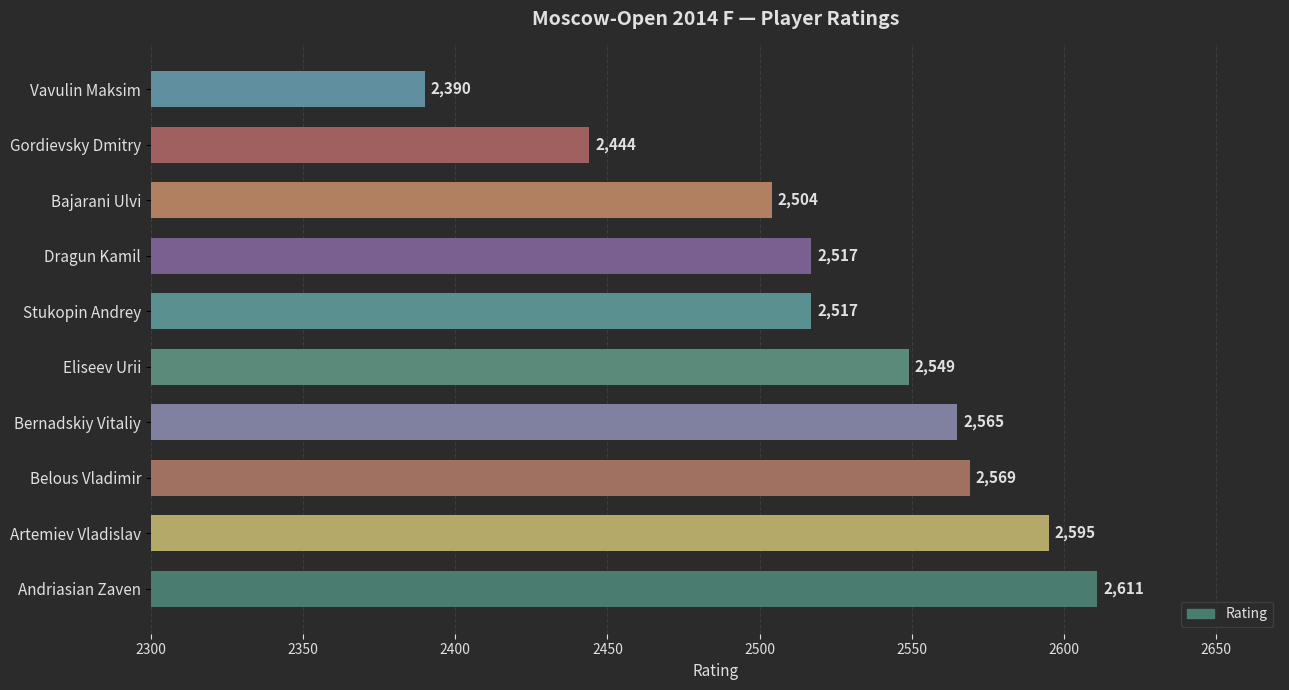

The chart shows a value of 1327 at Artemiev Vladislav. True or false?

False